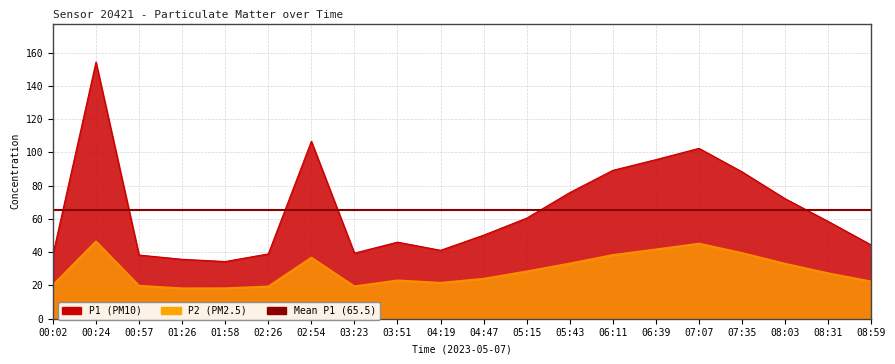

True or false: P2 and P1 cross at least once.

False